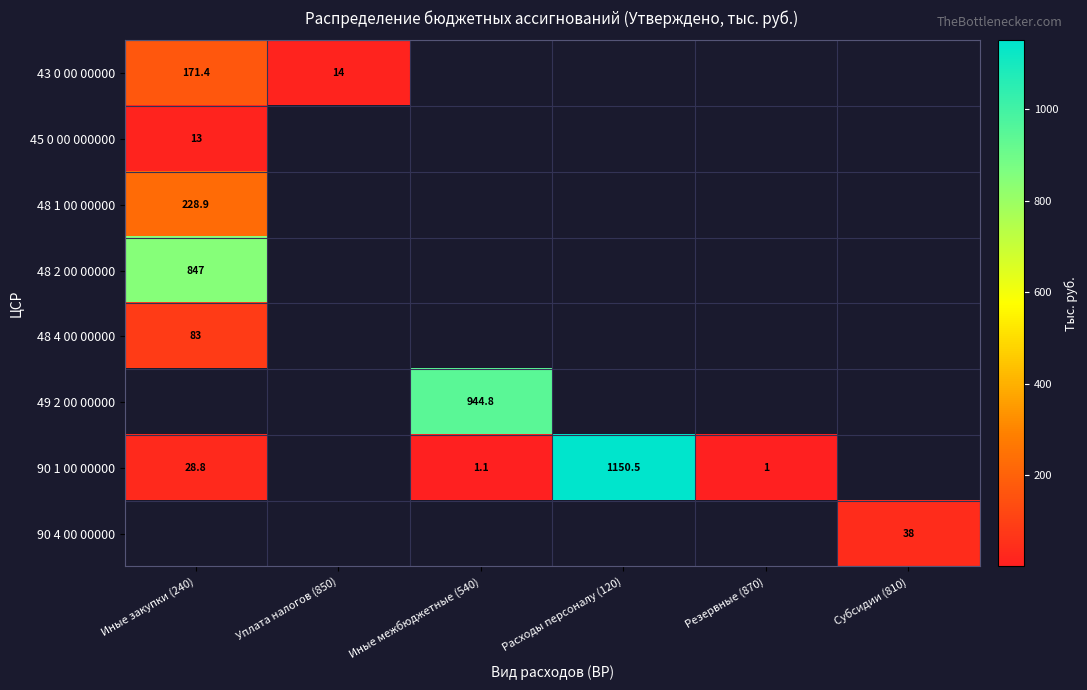

Where is 48 2 00 00000 nearest to the value 847?

Иные закупки (240)